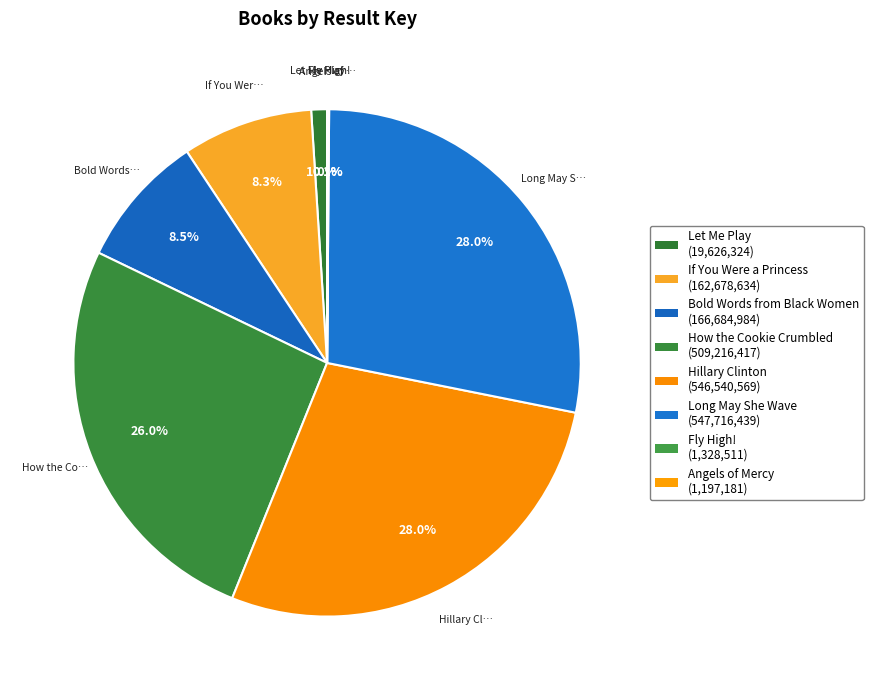

What is the smallest slice in the pie chart?

Angels of Mercy